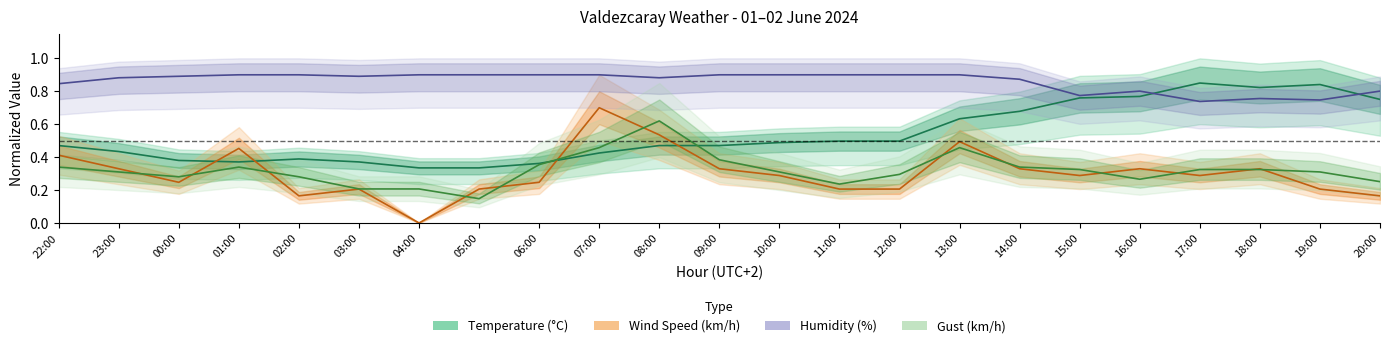

Reading left to right, what are all the values shown in this chart?

Temperature (C): 22:00=0.5	23:00=0.4	00:00=0.4	01:00=0.4	02:00=0.4	03:00=0.4	04:00=0.3	05:00=0.3	06:00=0.4	07:00=0.4	08:00=0.5	09:00=0.5	10:00=0.5	11:00=0.5	12:00=0.5	13:00=0.6	14:00=0.7	15:00=0.8	16:00=0.8	17:00=0.8	18:00=0.8	19:00=0.8	20:00=0.8
Wind Speed (km/h): 22:00=0.4	23:00=0.3	00:00=0.2	01:00=0.5	02:00=0.2	03:00=0.2	04:00=0.0	05:00=0.2	06:00=0.2	07:00=0.7	08:00=0.5	09:00=0.3	10:00=0.3	11:00=0.2	12:00=0.2	13:00=0.5	14:00=0.3	15:00=0.3	16:00=0.3	17:00=0.3	18:00=0.3	19:00=0.2	20:00=0.2
Humidity (%): 22:00=0.8	23:00=0.9	00:00=0.9	01:00=0.9	02:00=0.9	03:00=0.9	04:00=0.9	05:00=0.9	06:00=0.9	07:00=0.9	08:00=0.9	09:00=0.9	10:00=0.9	11:00=0.9	12:00=0.9	13:00=0.9	14:00=0.9	15:00=0.8	16:00=0.8	17:00=0.7	18:00=0.8	19:00=0.7	20:00=0.8
Gust (km/h): 22:00=0.3	23:00=0.3	00:00=0.3	01:00=0.3	02:00=0.3	03:00=0.2	04:00=0.2	05:00=0.1	06:00=0.4	07:00=0.5	08:00=0.6	09:00=0.4	10:00=0.3	11:00=0.2	12:00=0.3	13:00=0.5	14:00=0.3	15:00=0.3	16:00=0.3	17:00=0.3	18:00=0.3	19:00=0.3	20:00=0.3